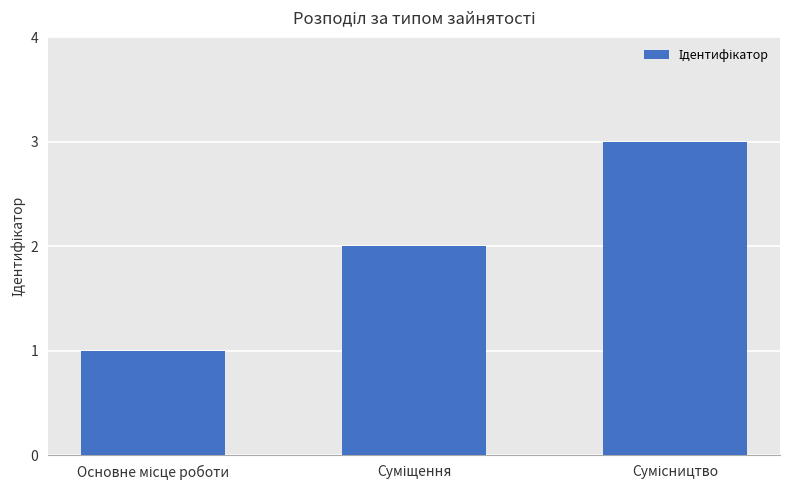

What is the smallest value displayed?

1